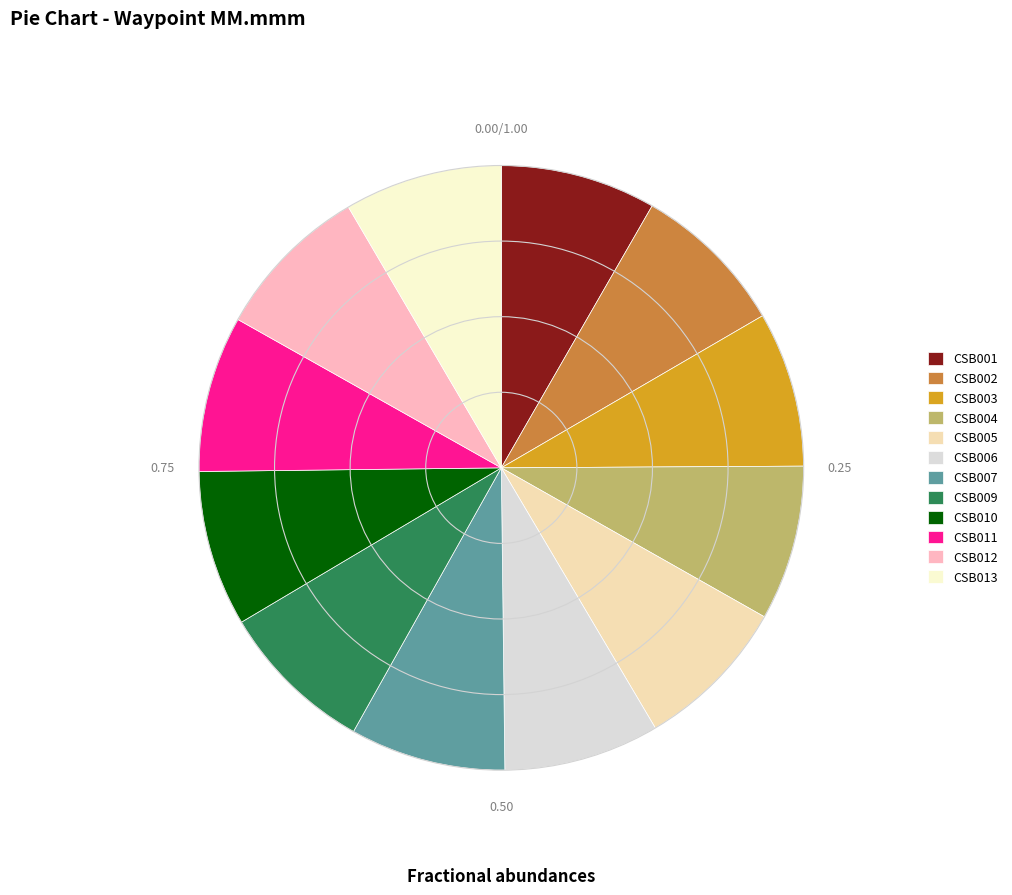

Combined, do CSB006 and CSB012 account for over 50%?

No